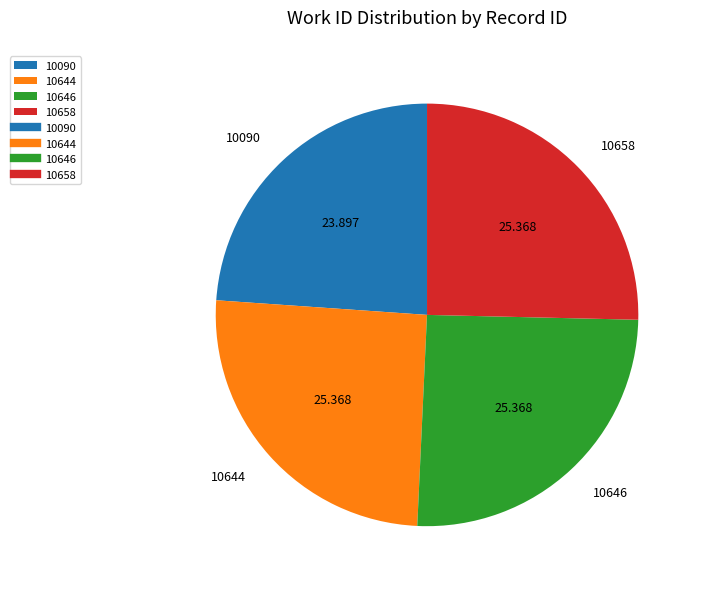

Is the sum of 10090 and 10644 greater than half?

No